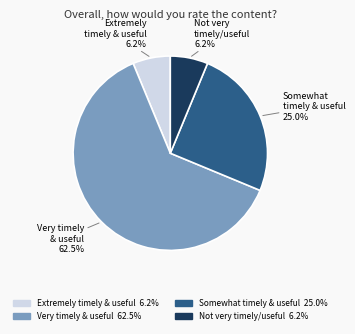

Count the number of slices in the pie.

4